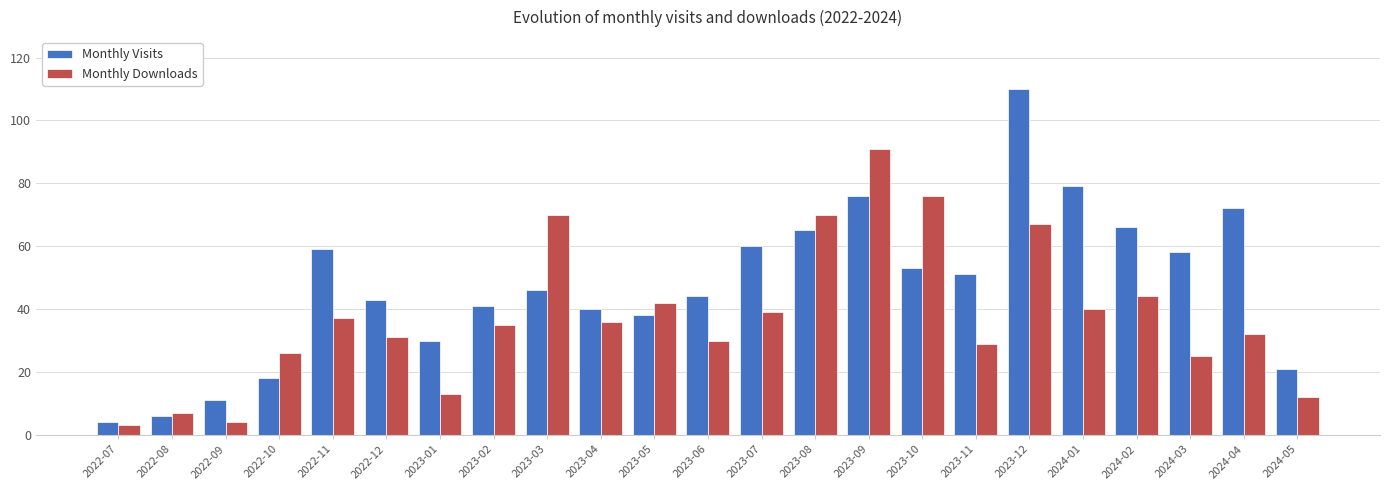

How many bars are there in each group?

2